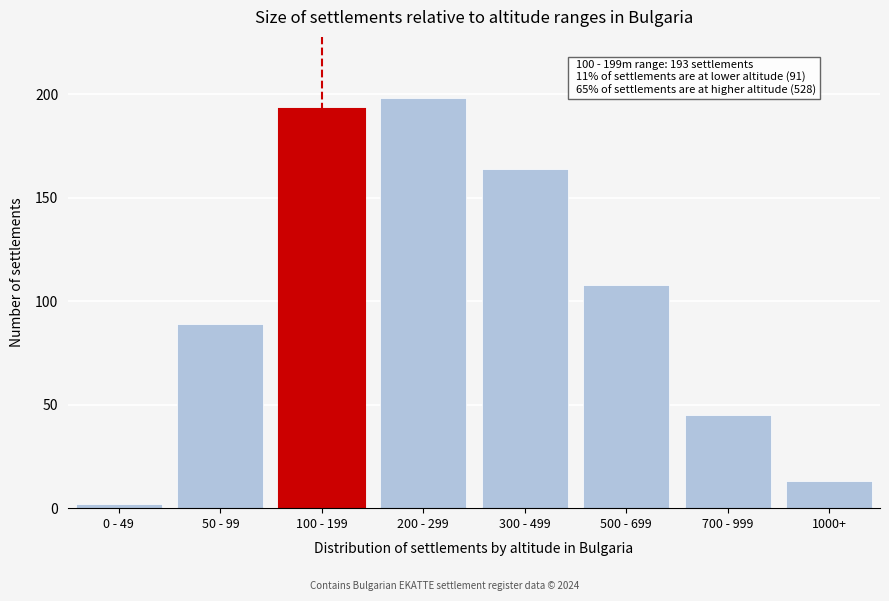

Reading right to left, transcribe all the data shown in this chart.

13	45	108	164	198	193	89	2